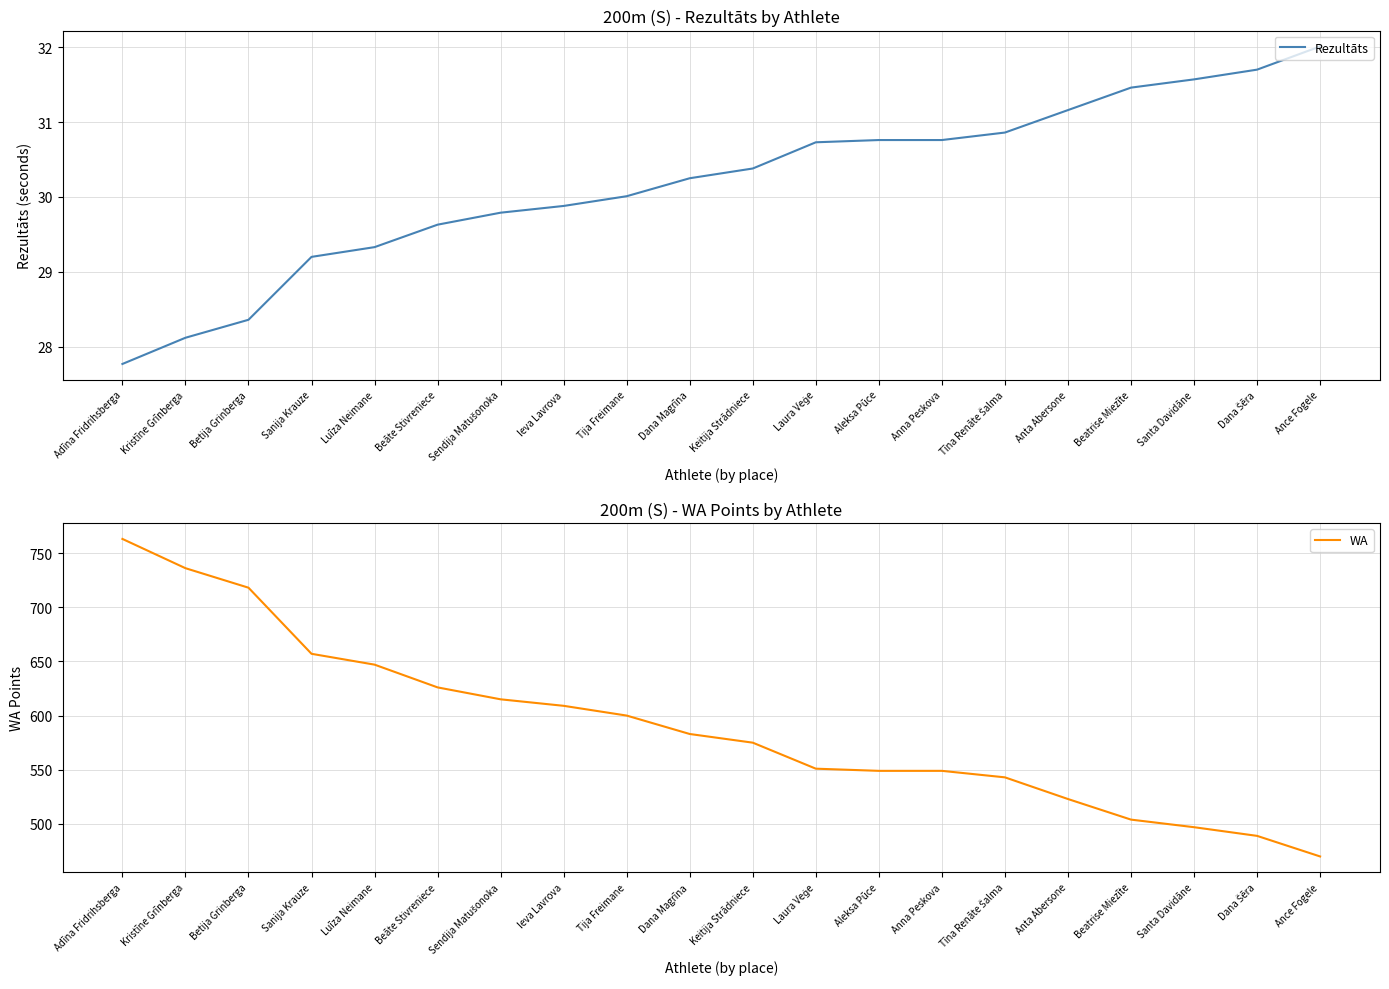

What is the maximum value for Rezultāts?

32.0